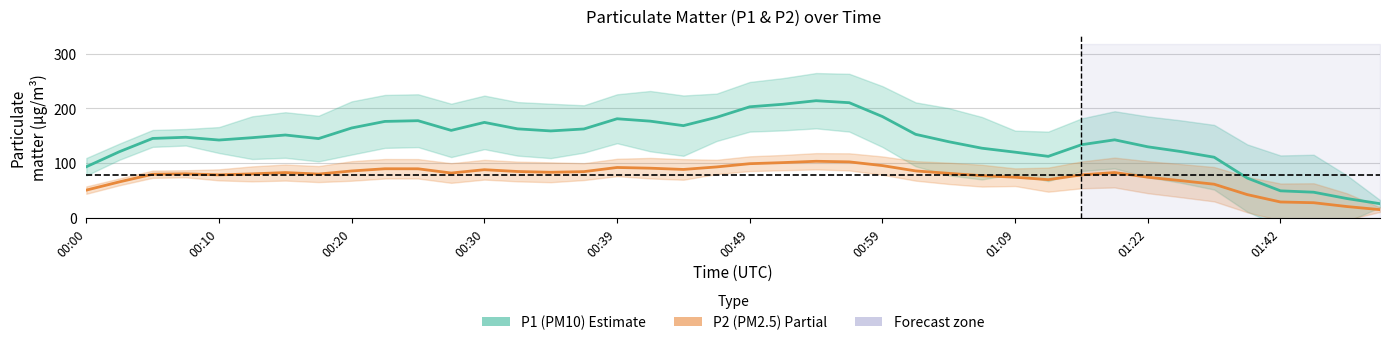

What is the sum of the P2 (PM2.5) values at 30 and 28?

152.7